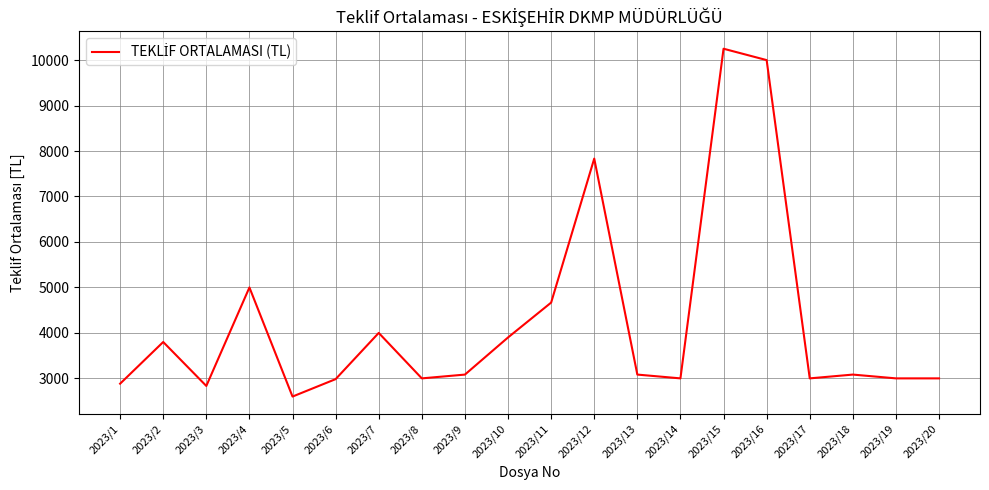

Does the chart display data point markers on the line(s)?

No